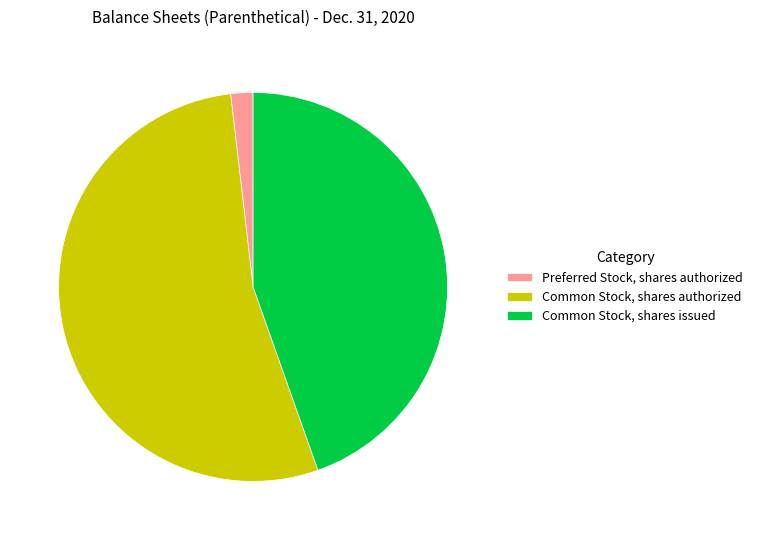

Count the number of slices in the pie.

3